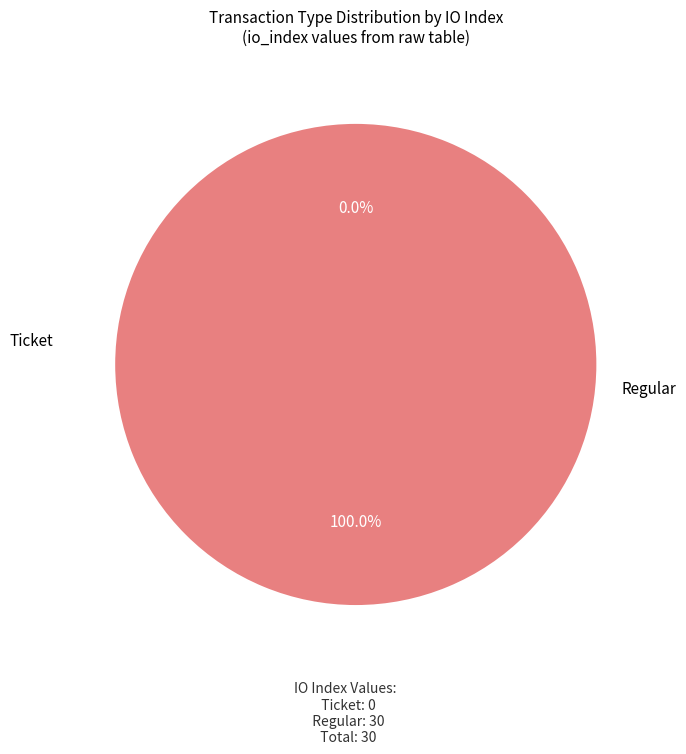

Is there any slice that represents more than half of the pie?

Yes